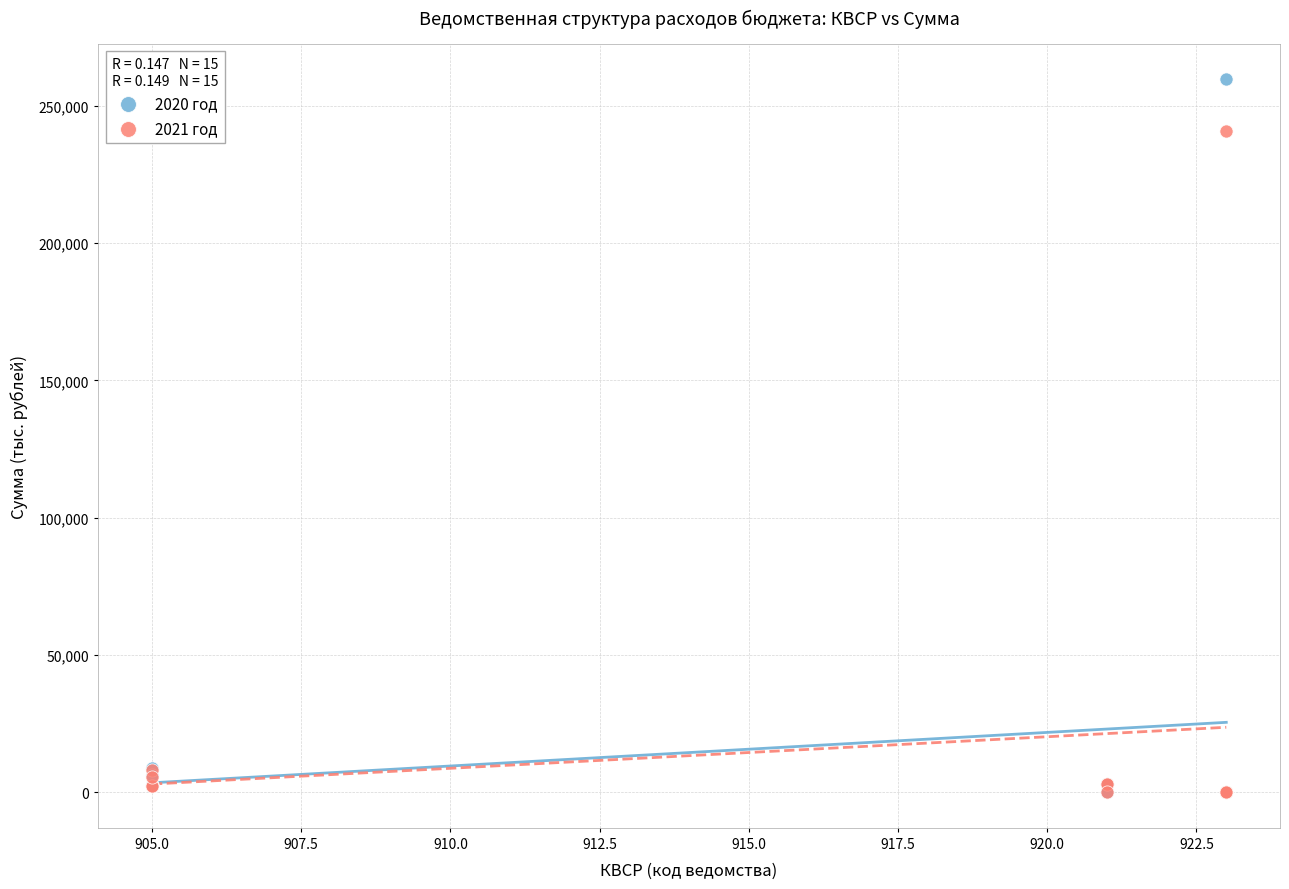

Which series has the widest spread of Y values?

2020 год